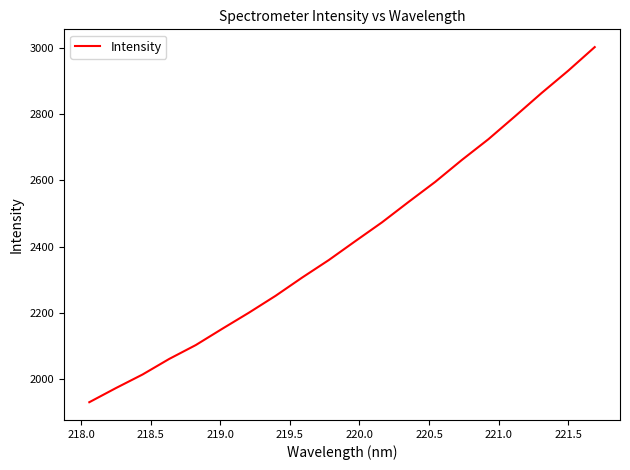

What is the minimum value shown in the chart?

1931.1